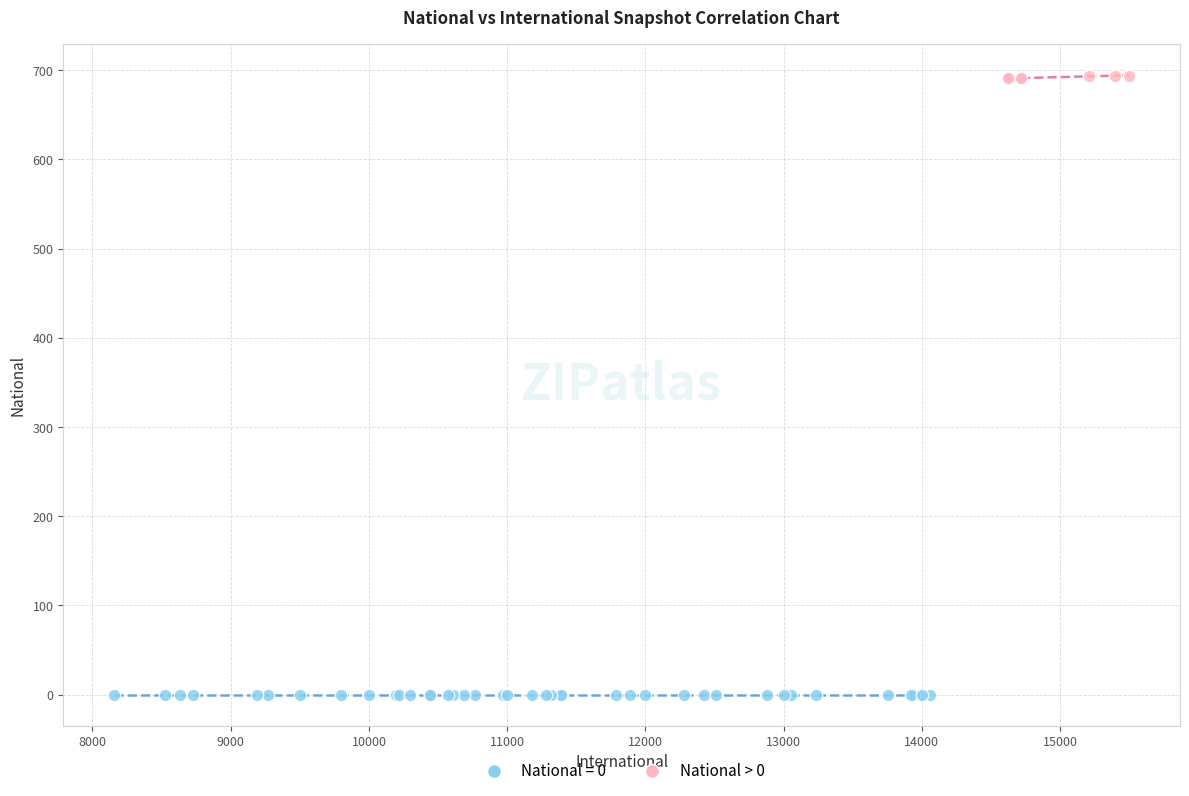

Which series reaches the minimum Y coordinate?

National = 0